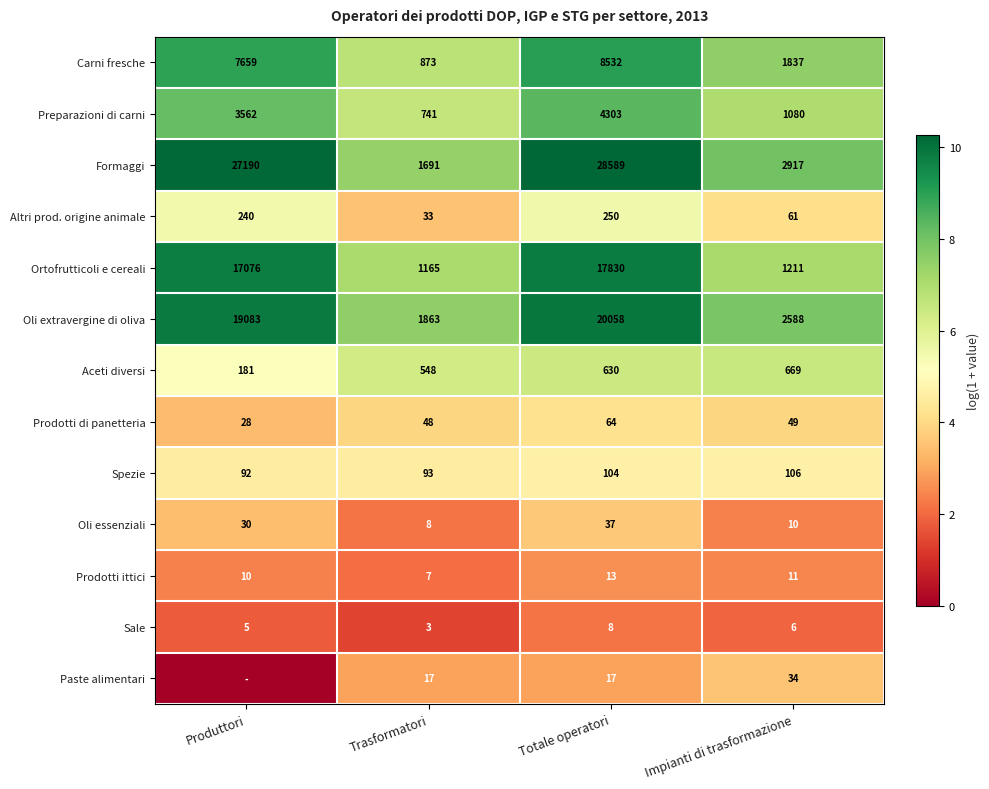

How many values in the Aceti diversi series are below 630?

2